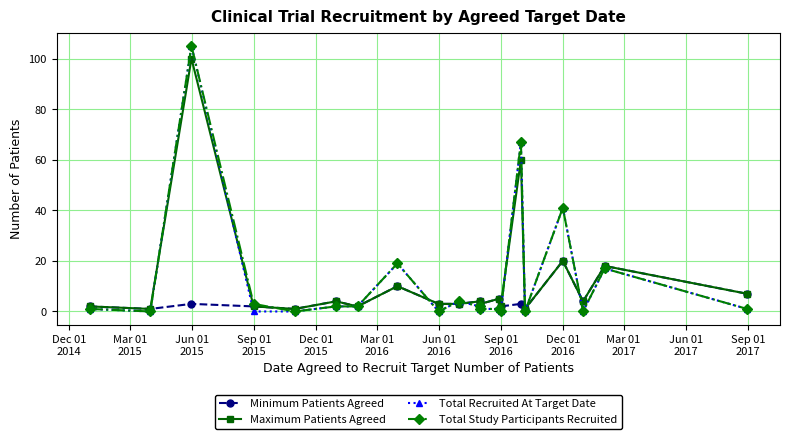

True or false: Maximum Patients Agreed has more than 1 interior local peaks.

True